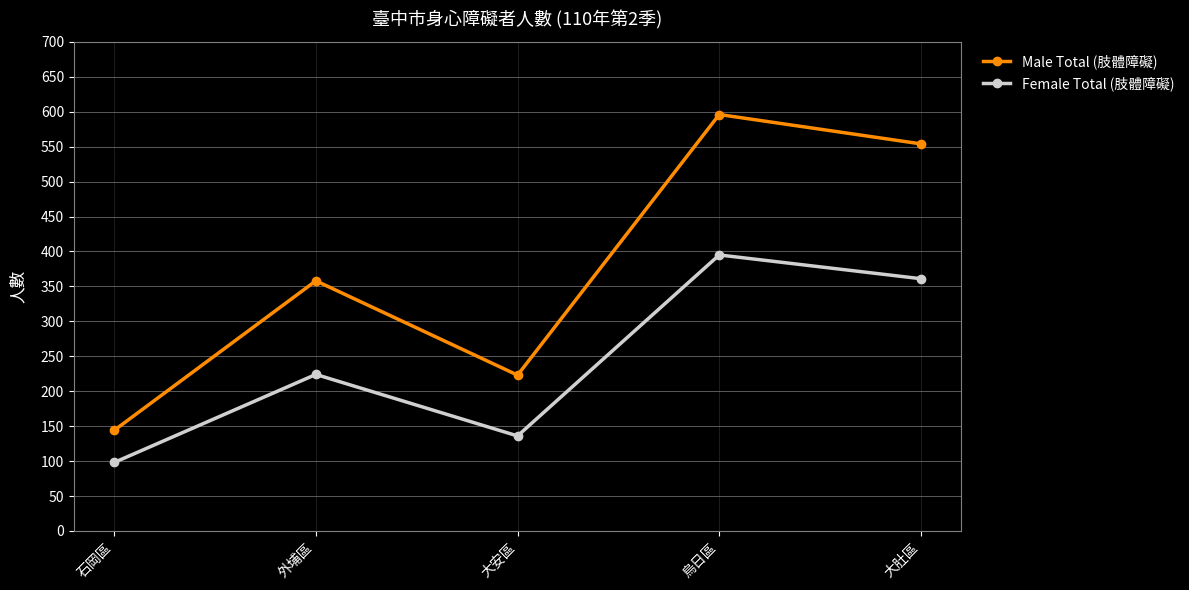

True or false: Female Total (肢體障礙) has a value of 224 at 外埔區.

True